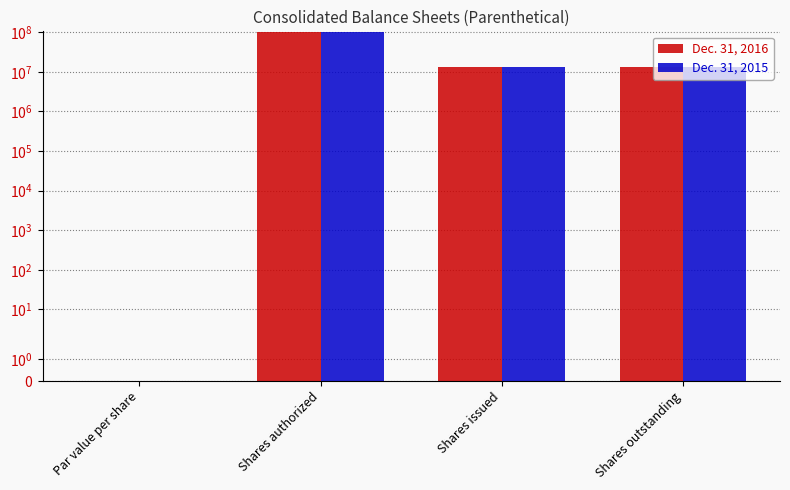

Reading left to right, list all the values displayed in this chart.

Dec. 31, 2016: Par value per share=0.0	Shares authorized=100000000.0	Shares issued=12938128.0	Shares outstanding=12938128.0
Dec. 31, 2015: Par value per share=0.0	Shares authorized=100000000.0	Shares issued=12938128.0	Shares outstanding=12938128.0